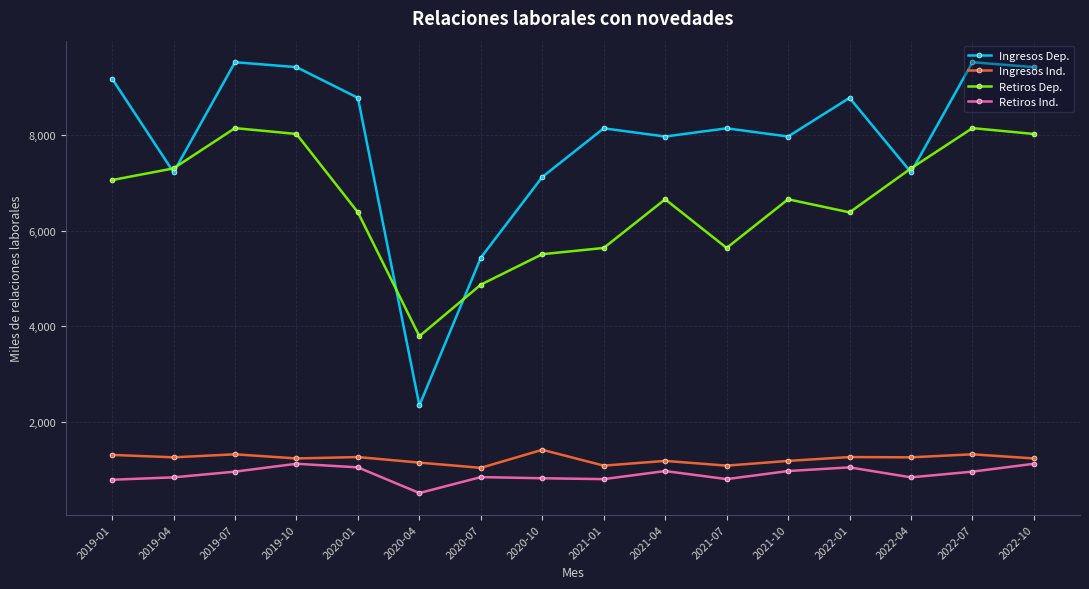

True or false: Retiros Ind. has a value of 835.6 at 2019-04.

True